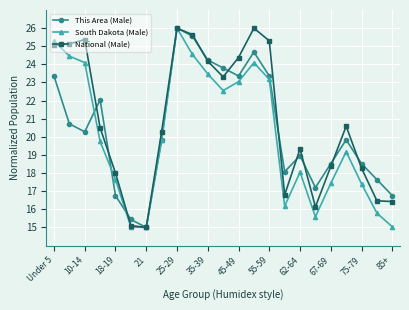

How many lines are shown in the chart?

3